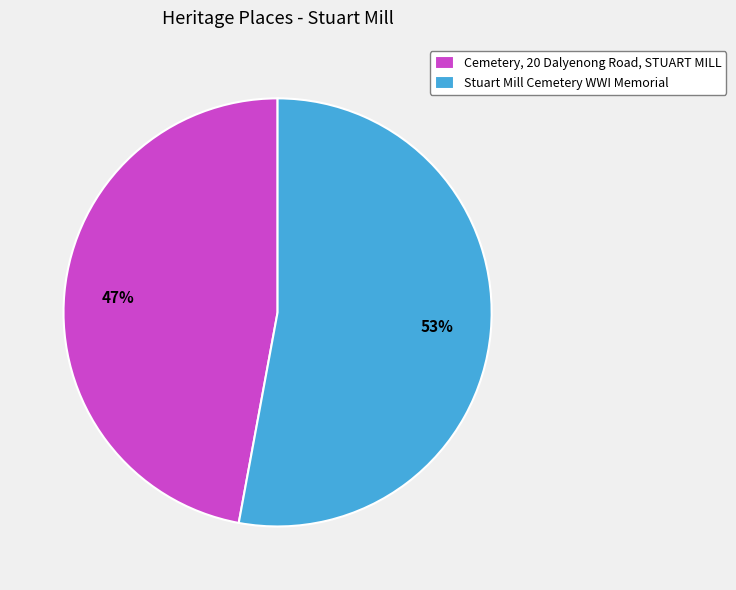

Which category has the biggest portion of the pie?

Stuart Mill Cemetery WWI Memorial